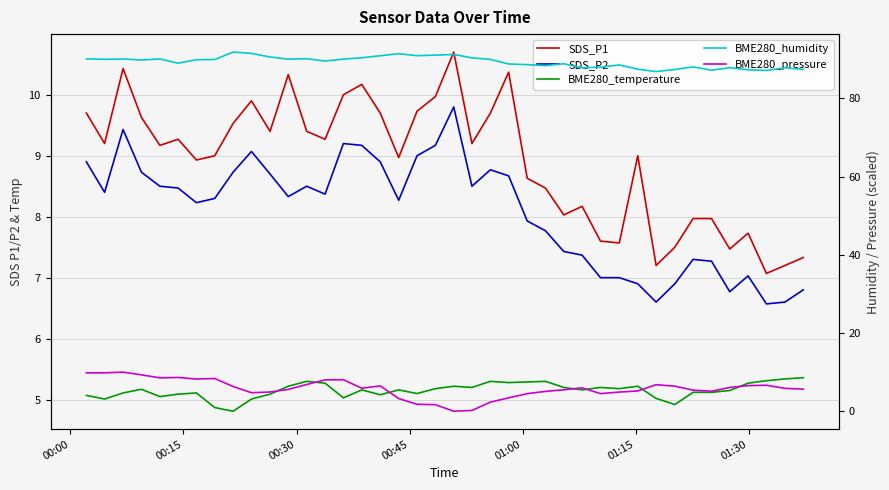

What is the maximum value for SDS_P2?

9.8